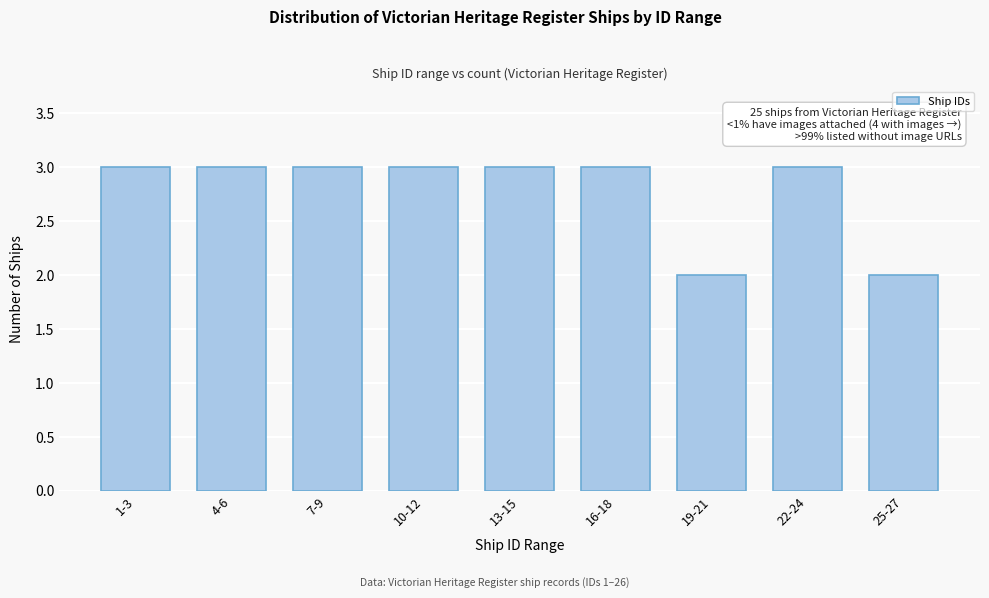

Reading left to right, list all the values displayed in this chart.

3	3	3	3	3	3	2	3	2